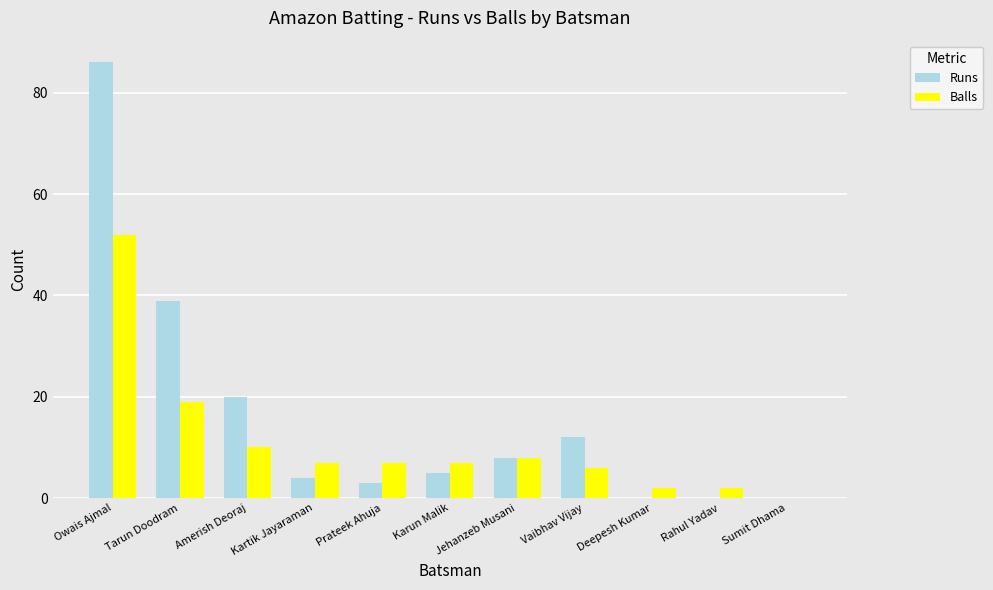

Which series has the largest total across all categories?

Runs